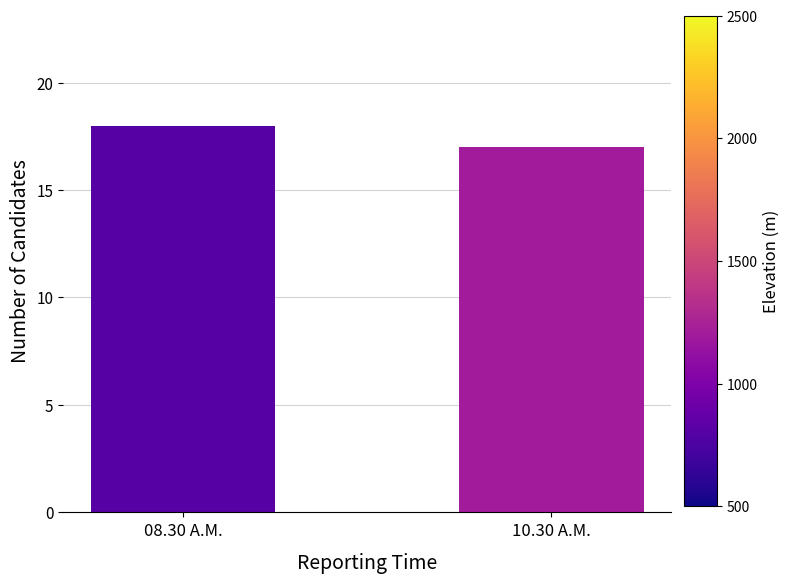

How many values are below 18?

1